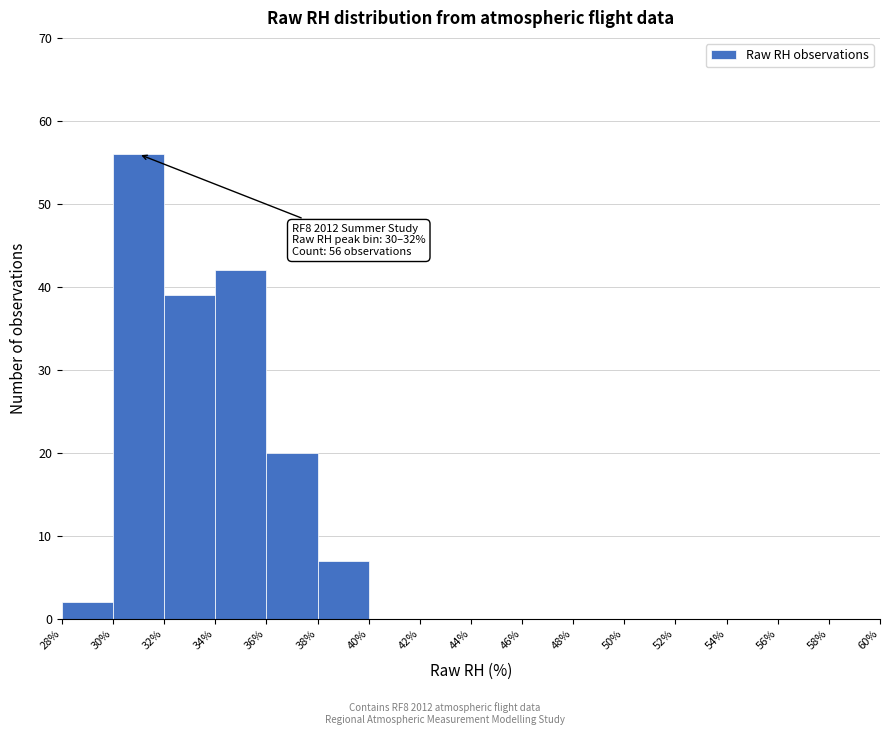

Over which range of the x-axis is the bar tallest?

30% to 32%